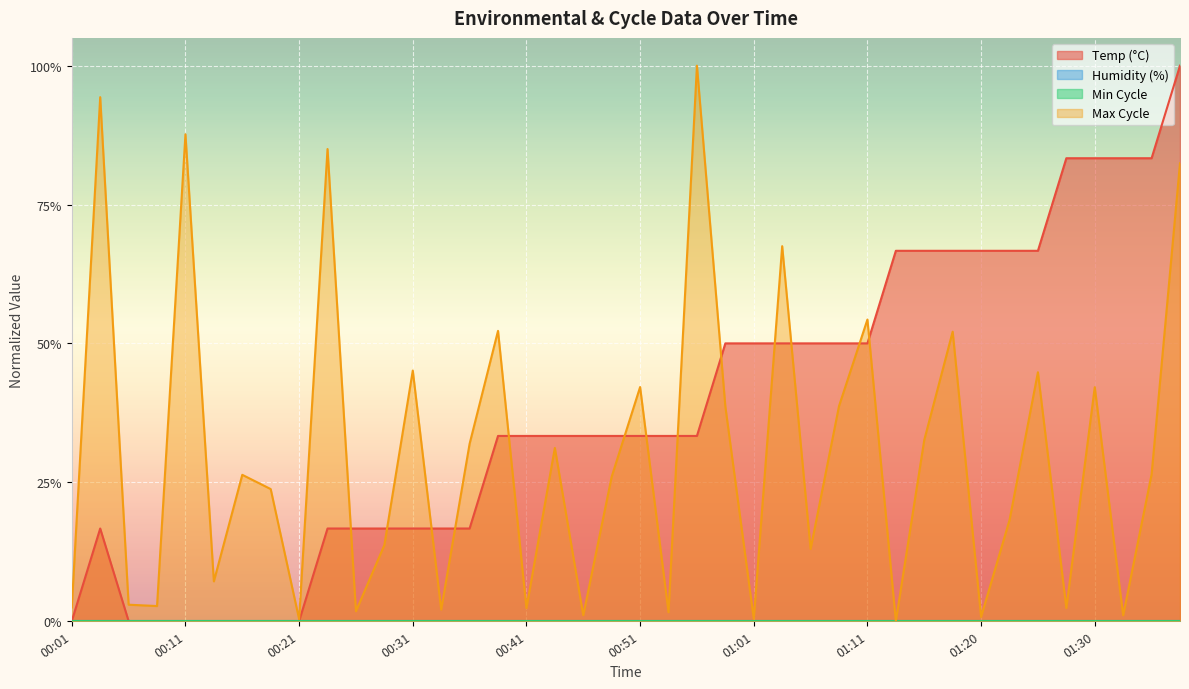

Reading right to left, extract all data points from this chart.

Temp: 01:38=1.0	01:35=0.8	01:33=0.8	01:30=0.8	01:28=0.8	01:25=0.7	01:23=0.7	01:20=0.7	01:18=0.7	01:16=0.7	01:13=0.7	01:11=0.5	01:08=0.5	01:06=0.5	01:03=0.5	01:01=0.5	00:58=0.5	00:56=0.3	00:53=0.3	00:51=0.3	00:49=0.3	00:46=0.3	00:44=0.3	00:41=0.3	00:39=0.3	00:36=0.2	00:34=0.2	00:31=0.2	00:29=0.2	00:26=0.2	00:24=0.2	00:21=0.0	00:19=0.0	00:17=0.0	00:14=0.0	00:11=0.0	00:09=0.0	00:06=0.0	00:04=0.2	00:01=0.0
Max_cycle: 01:38=0.8	01:35=0.3	01:33=0.0	01:30=0.4	01:28=0.0	01:25=0.4	01:23=0.2	01:20=0.0	01:18=0.5	01:16=0.3	01:13=0.0	01:11=0.5	01:08=0.4	01:06=0.1	01:03=0.7	01:01=0.0	00:58=0.4	00:56=1.0	00:53=0.0	00:51=0.4	00:49=0.3	00:46=0.0	00:44=0.3	00:41=0.0	00:39=0.5	00:36=0.3	00:34=0.0	00:31=0.5	00:29=0.1	00:26=0.0	00:24=0.8	00:21=0.0	00:19=0.2	00:17=0.3	00:14=0.1	00:11=0.9	00:09=0.0	00:06=0.0	00:04=0.9	00:01=0.0